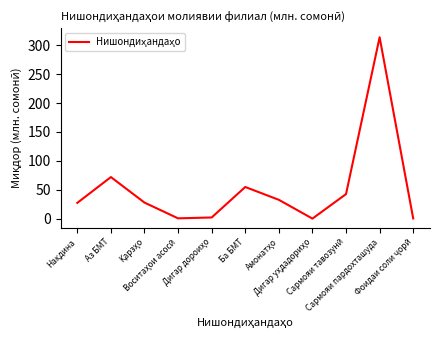

What is the difference between the maximum and minimum values?

313.1